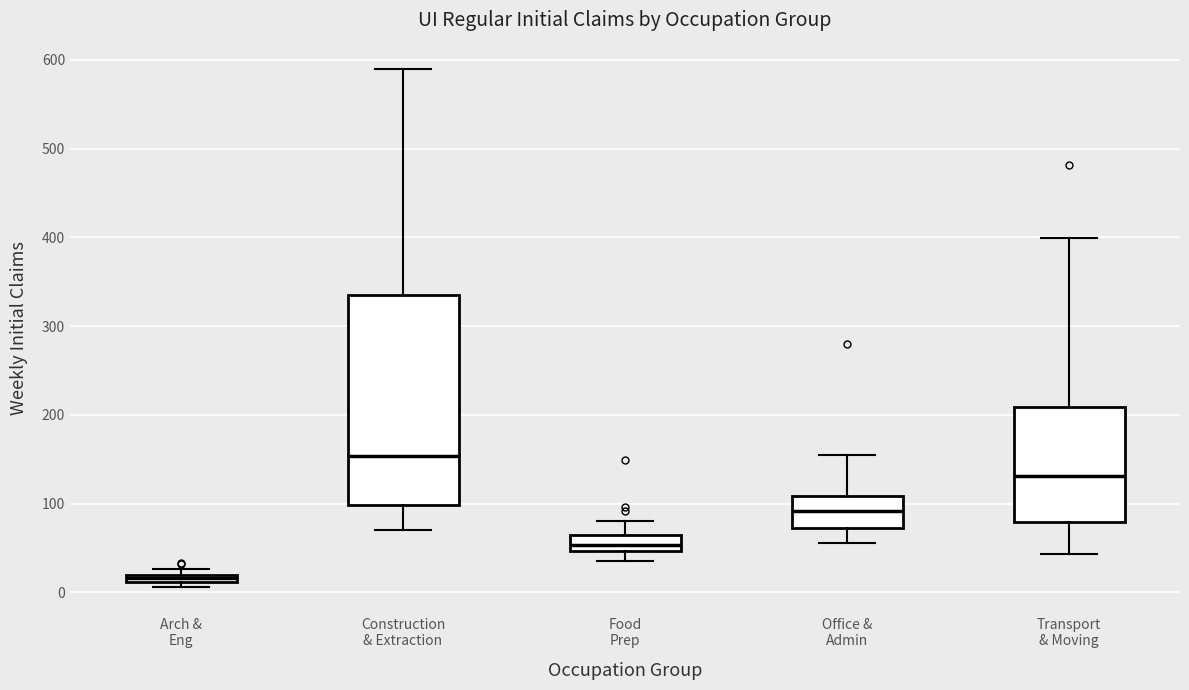

Which box has the lowest median line?

Arch & Eng